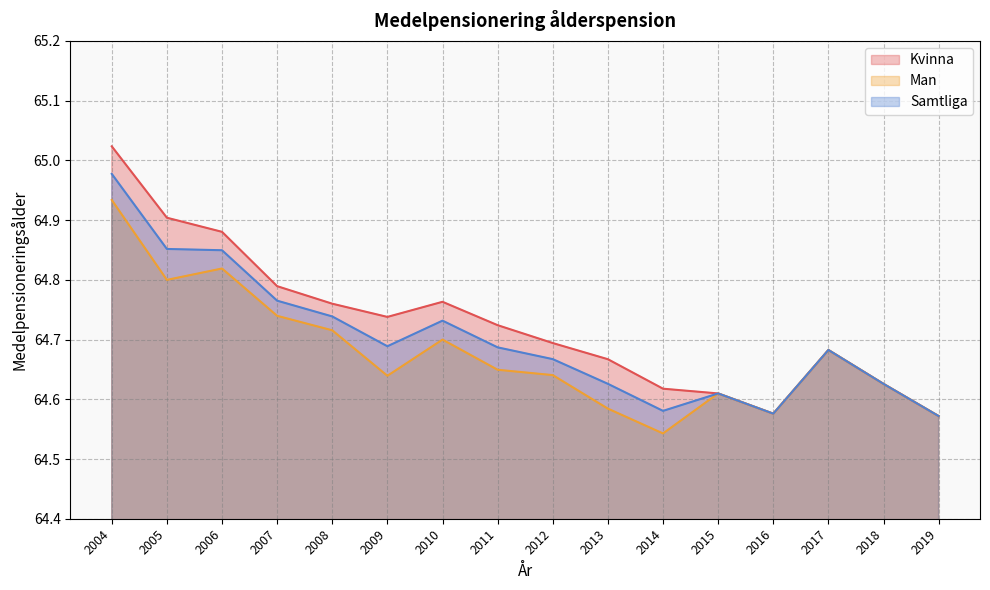

Which label corresponds to the smallest value in the chart?

2014